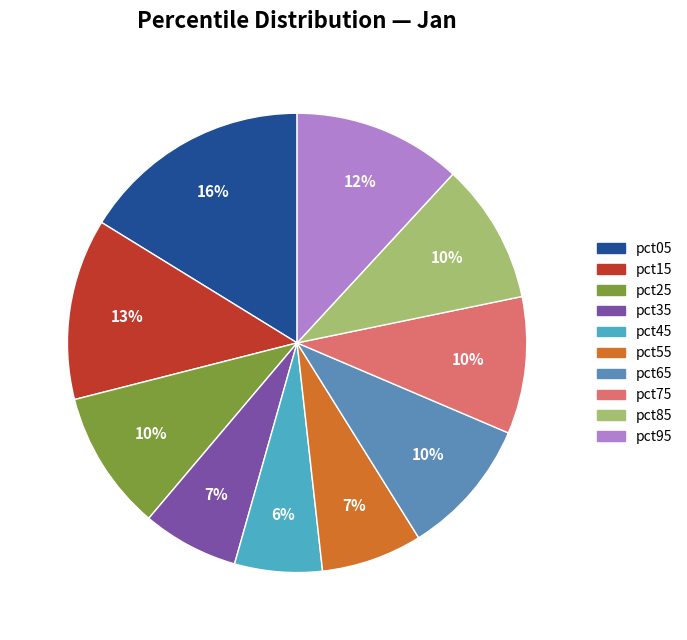

To the nearest percent, what is the difference between the largest and smallest slice percentages?

10%